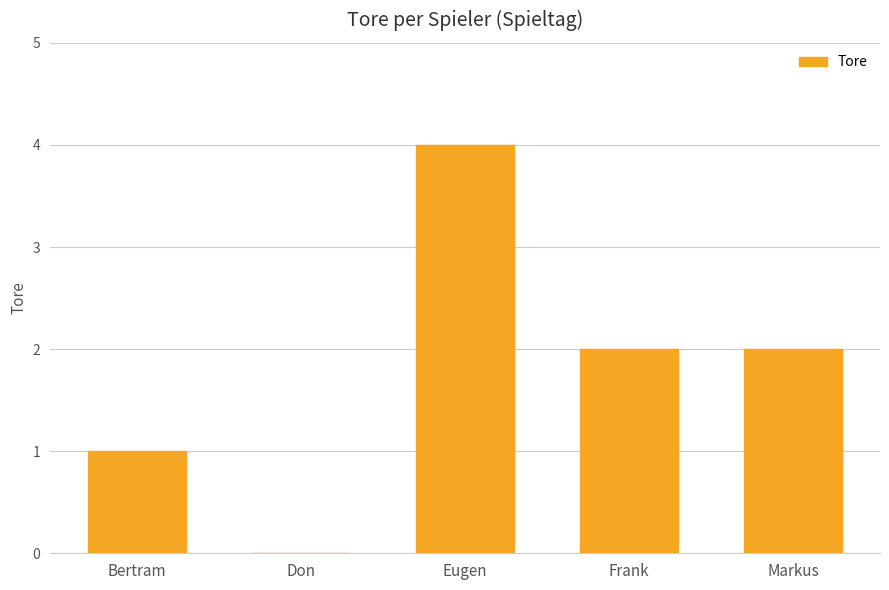

Reading right to left, extract all data points from this chart.

2	2	4	0	1